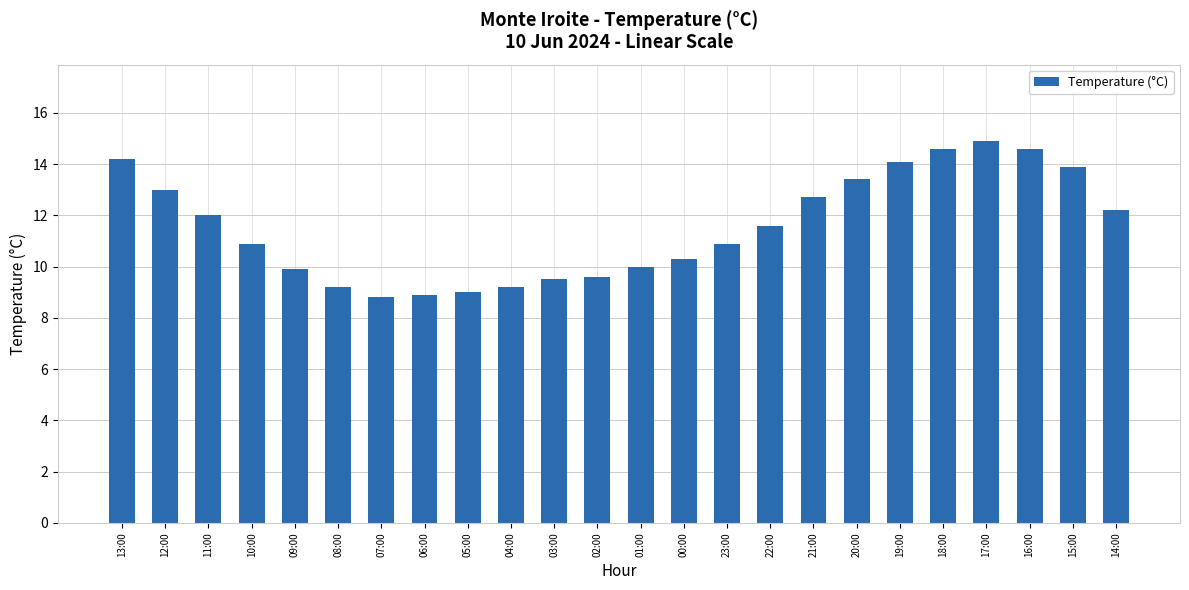

What is the average value?

11.6